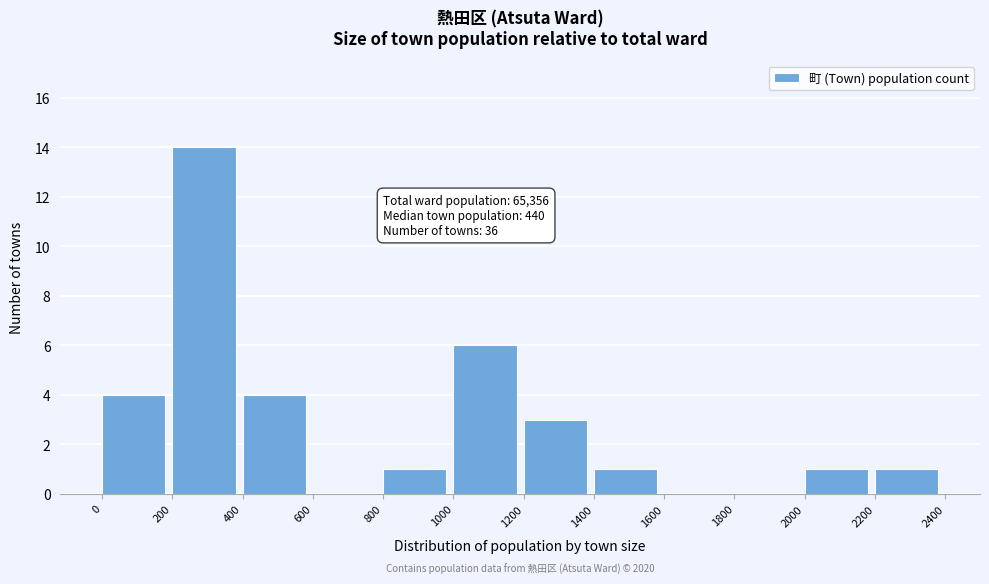

Over which range of the x-axis is the bar tallest?

200 to 400